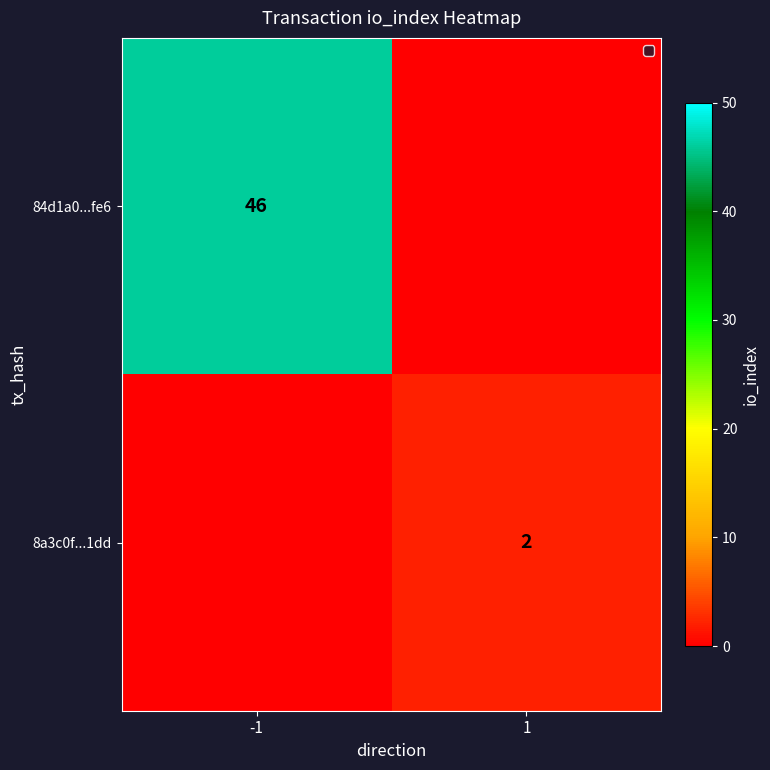

True or false: 8a3c0f...1dd has a value of 1 at 1.

False